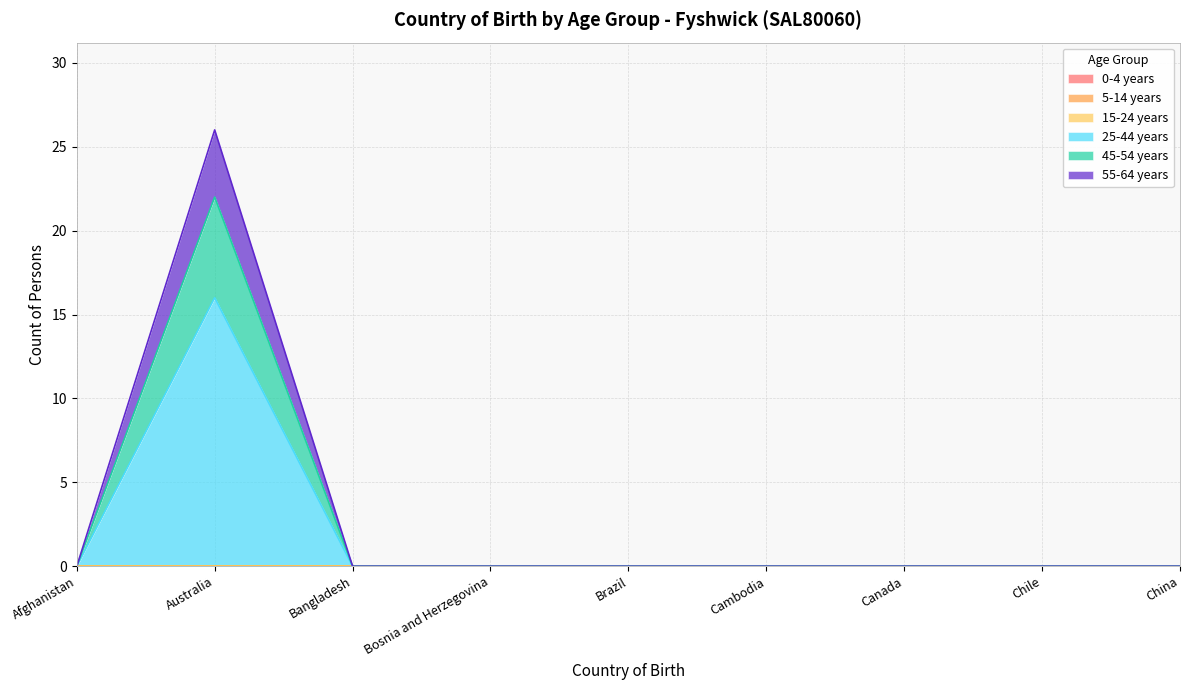

Does the chart have visible grid lines?

Yes